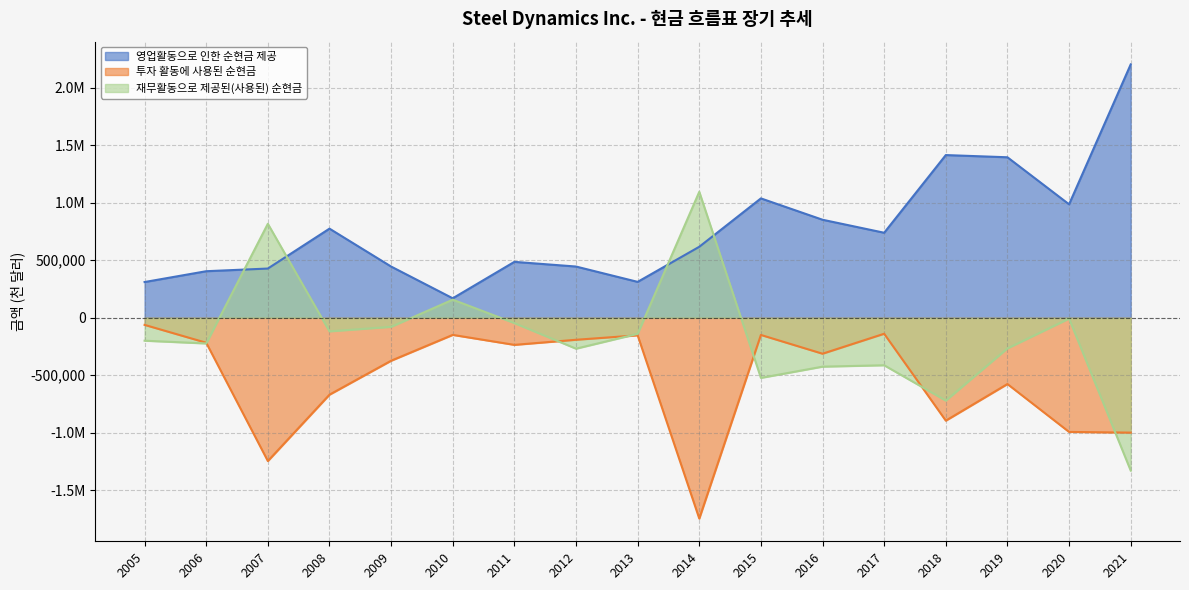

At which category does 영업활동으로 인한 순현금 제공 reach its first local valley?

2010